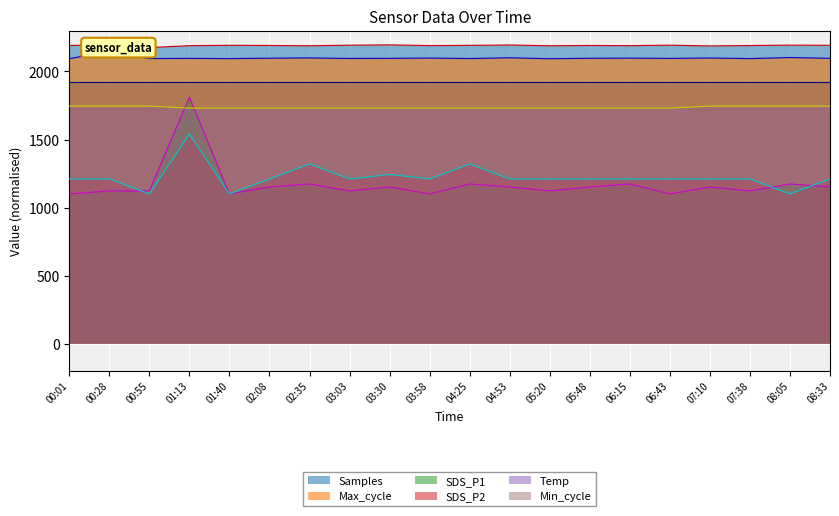

Rank the categories by Temp value from highest to lowest.

00:01, 00:28, 00:55, 07:10, 07:38, 08:05, 08:33, 01:13, 01:40, 02:08, 02:35, 03:03, 03:30, 03:58, 04:25, 04:53, 05:20, 05:48, 06:15, 06:43